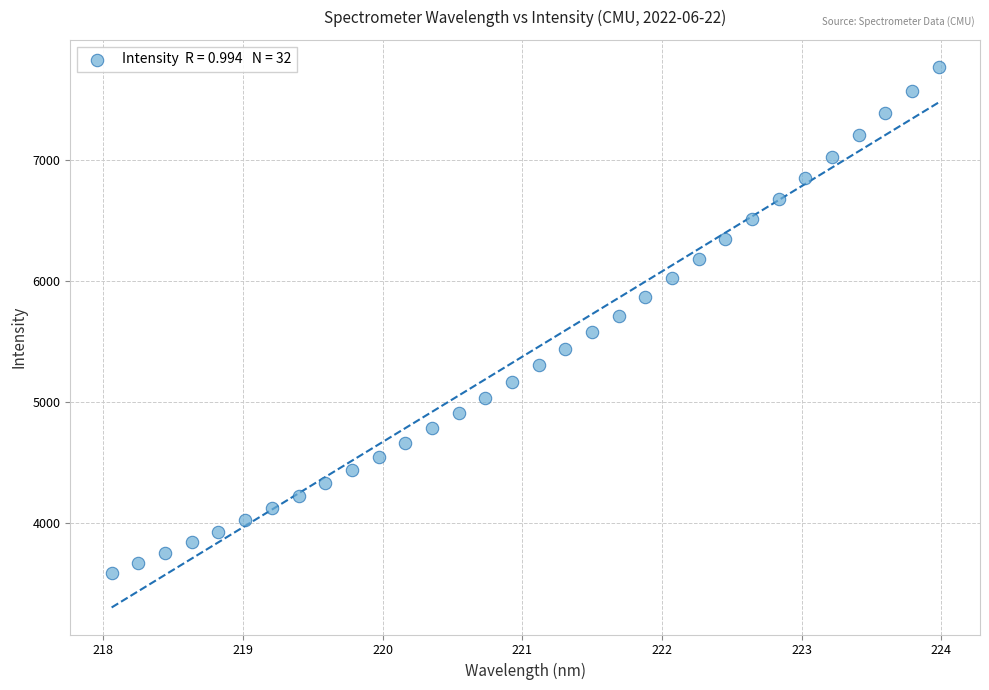

What is the range of X values (max minus min)?

5.9